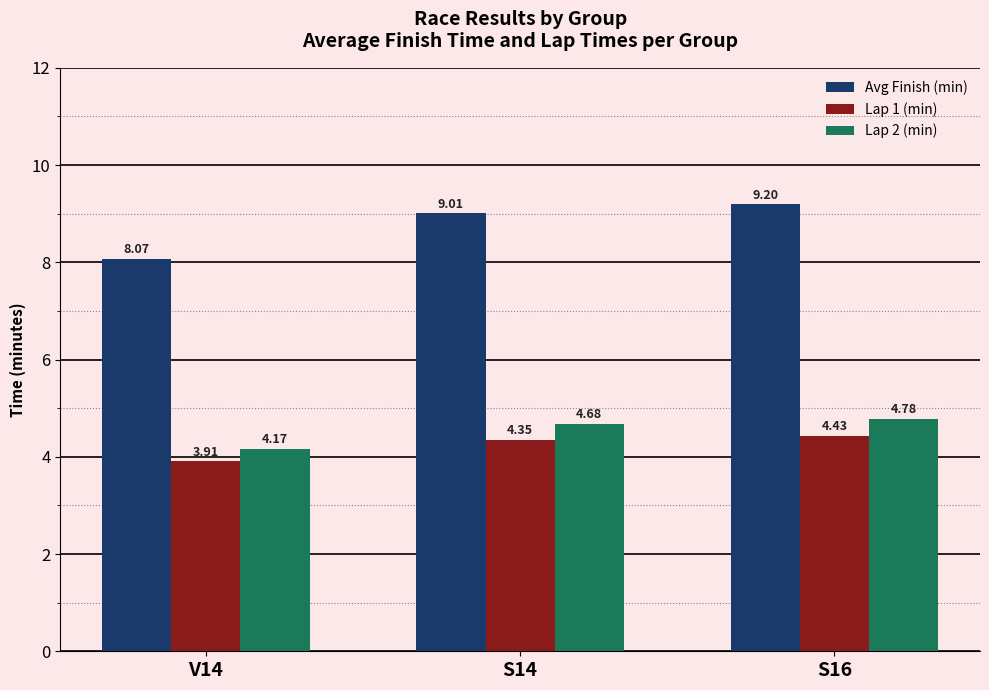

What is the sum of all Lap 1 (min) values?

12.7